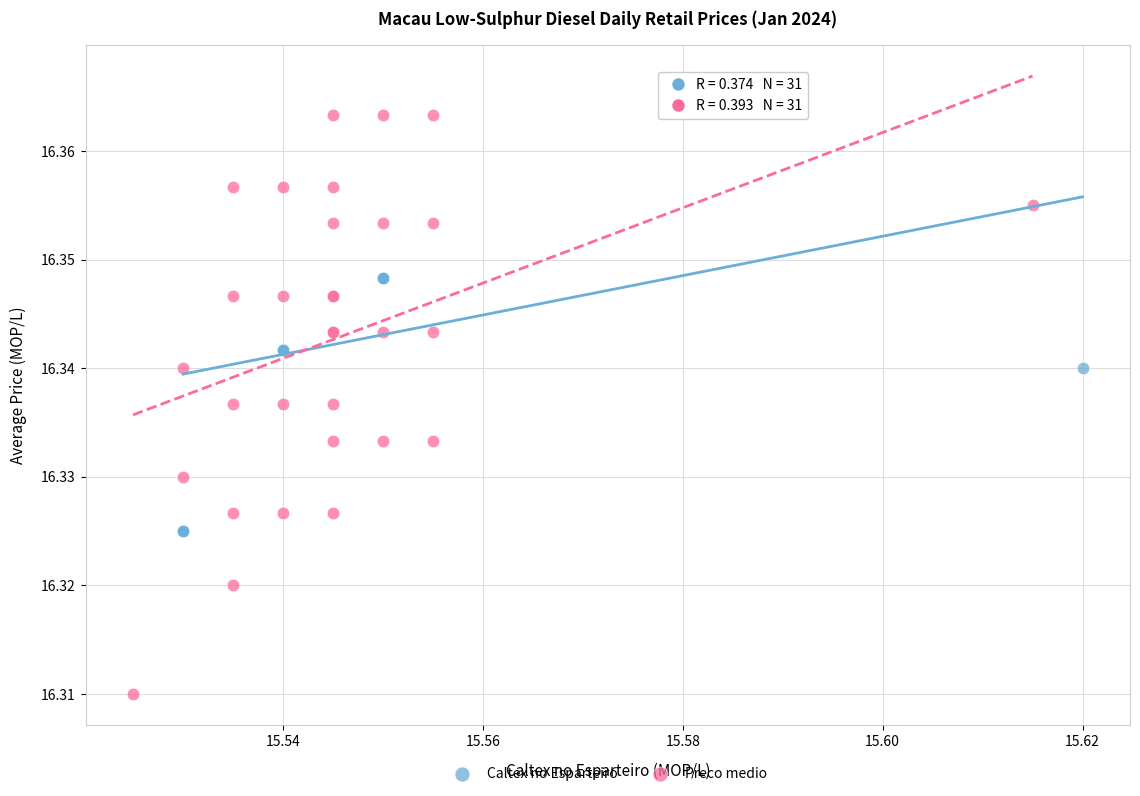

Which series contains the highest Y value?

Preco medio